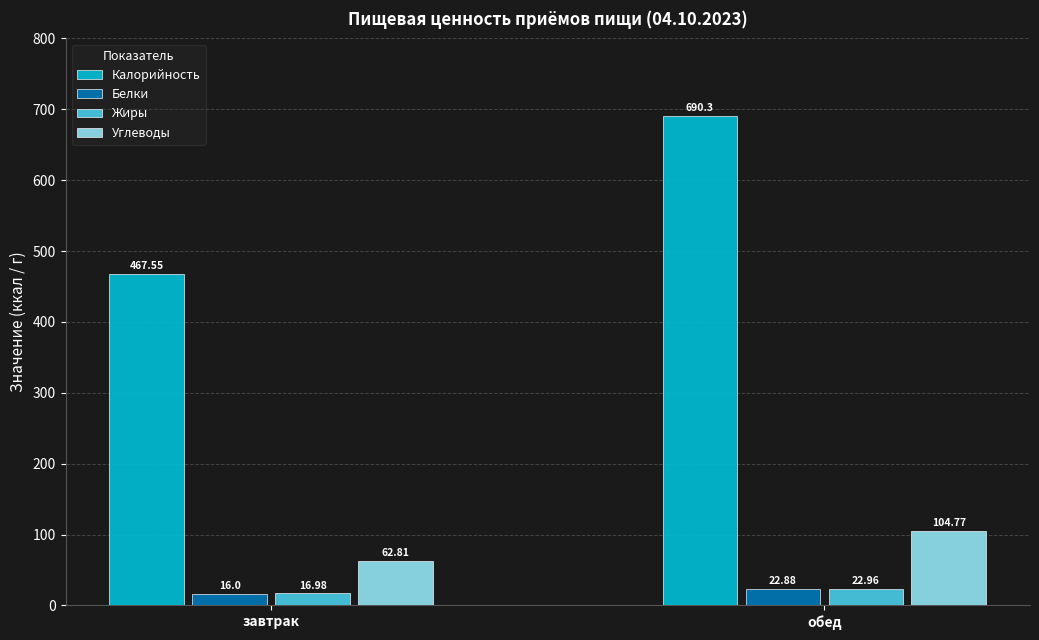

The Калорийность series shows 690.3 at обед. True or false?

True